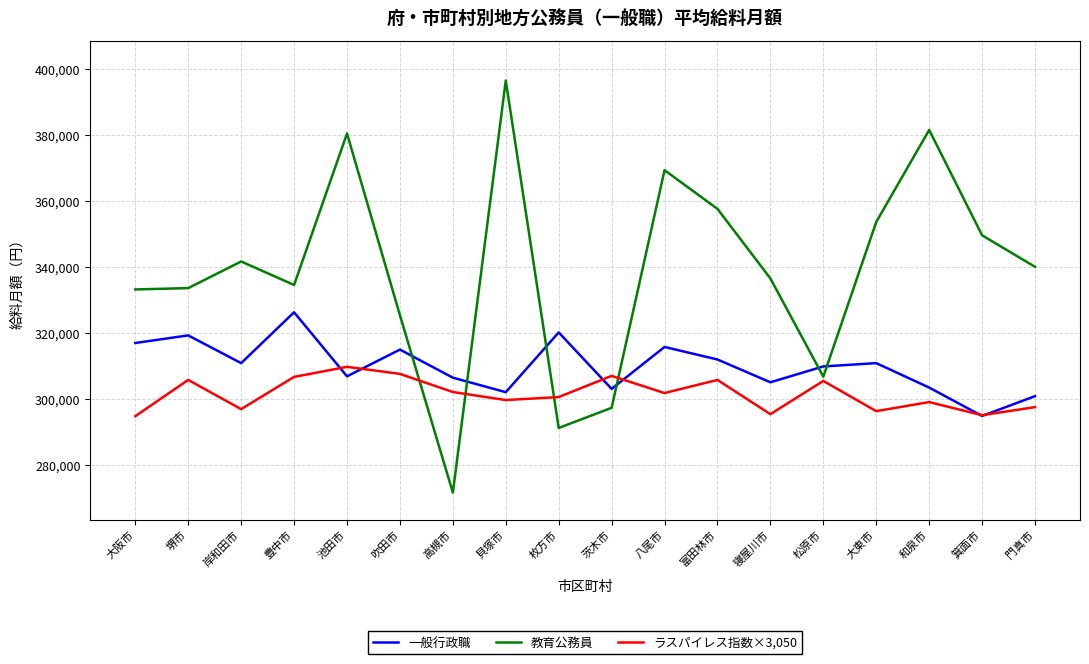

Where do 教育公務員 and 一般行政職 first cross each other?

吹田市 and 高槻市